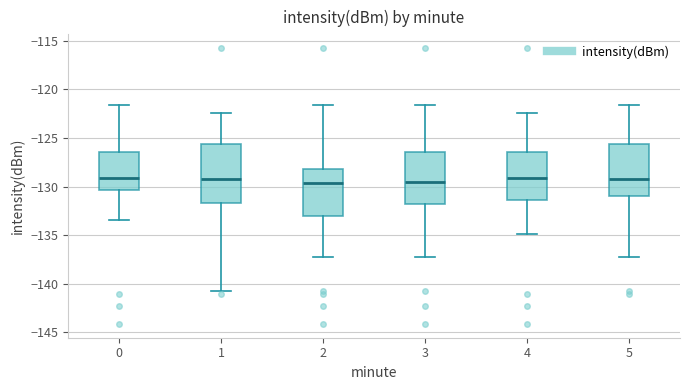

Which box is the tallest, from its lower edge to its upper edge?

1